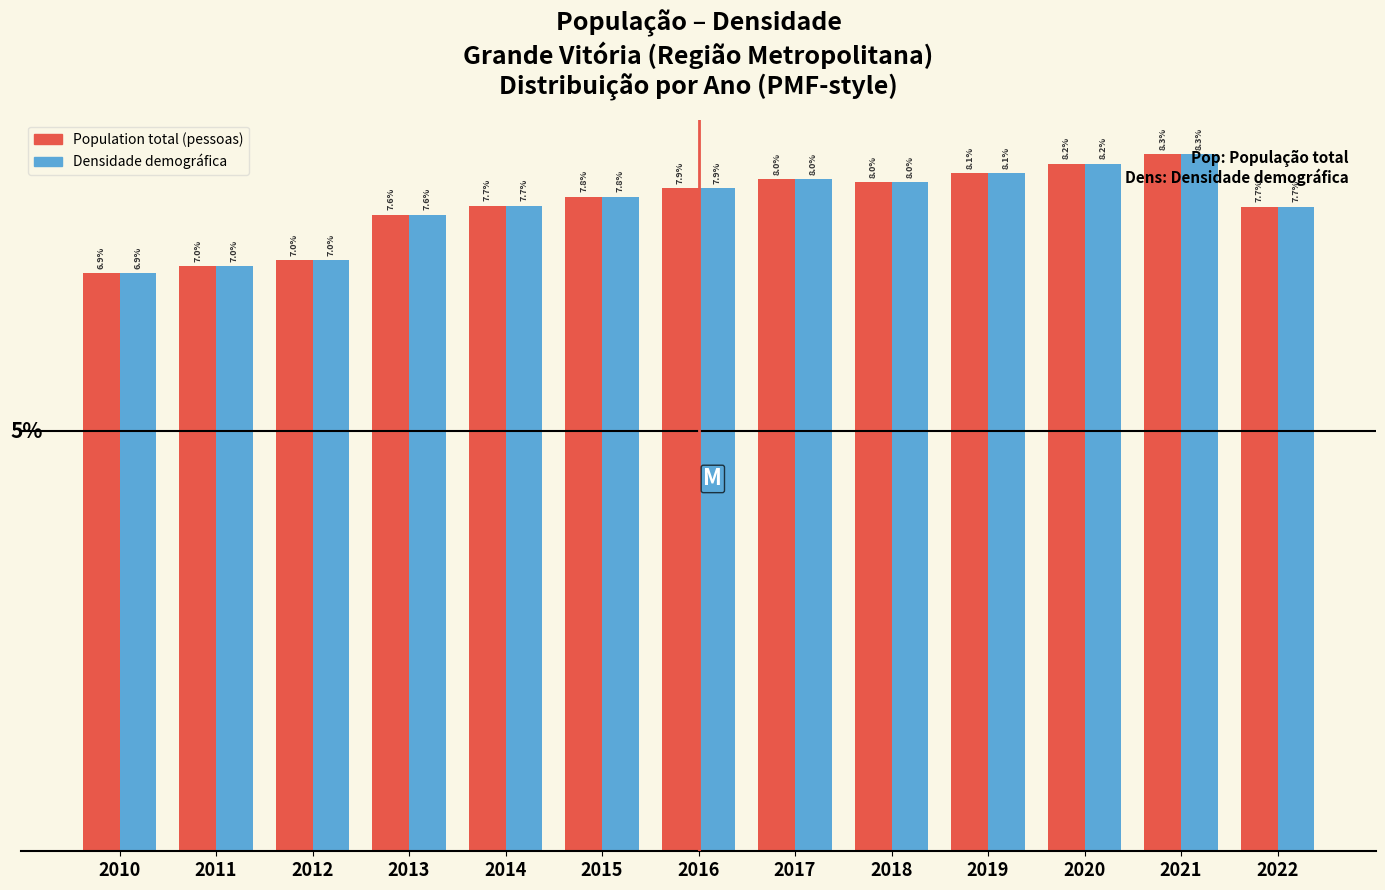

Is the value of Densidade demográfica at 2019 greater than the value of Population total (pessoas) at 2015?

Yes